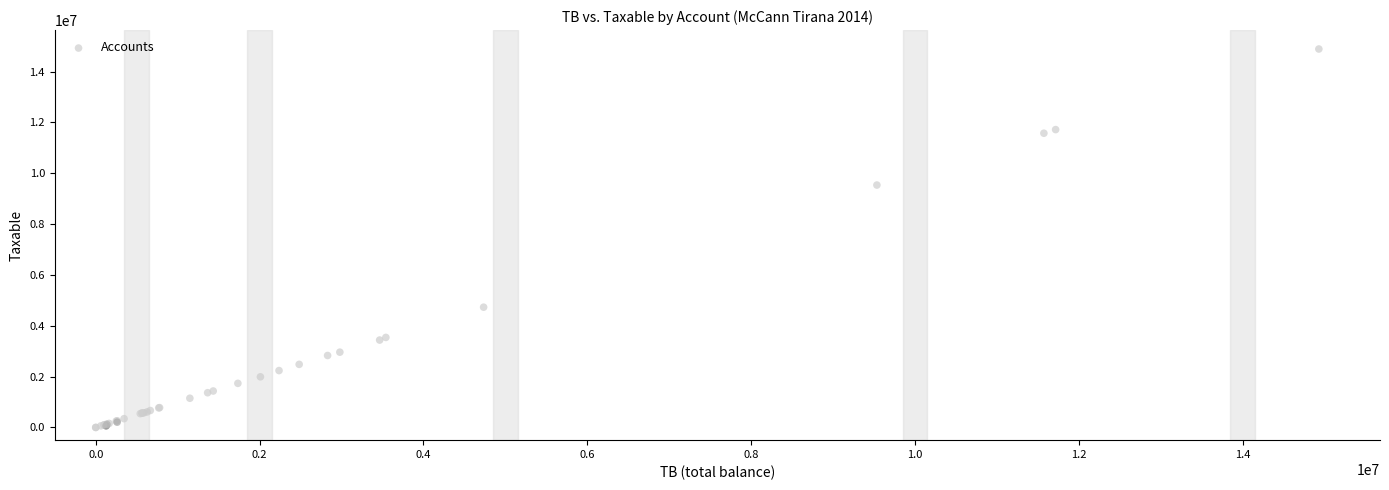

What Y value in the scatter plot is closest to 7443929?

9536057.6